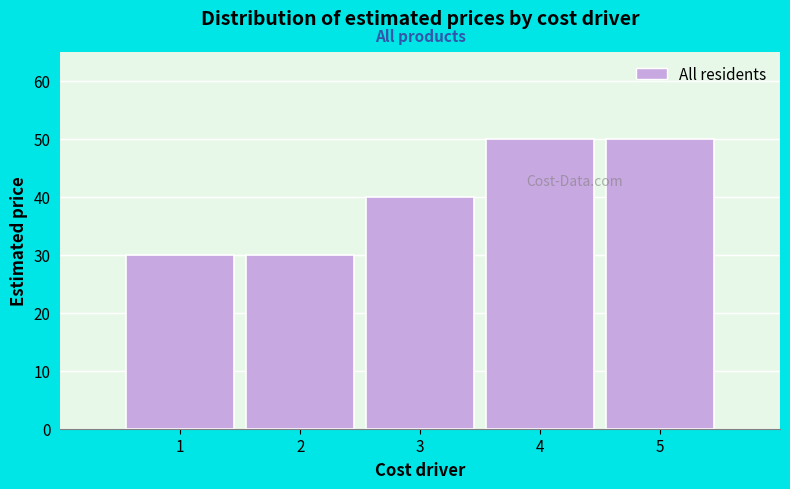

Reading left to right, extract all data points from this chart.

30	30	40	50	50